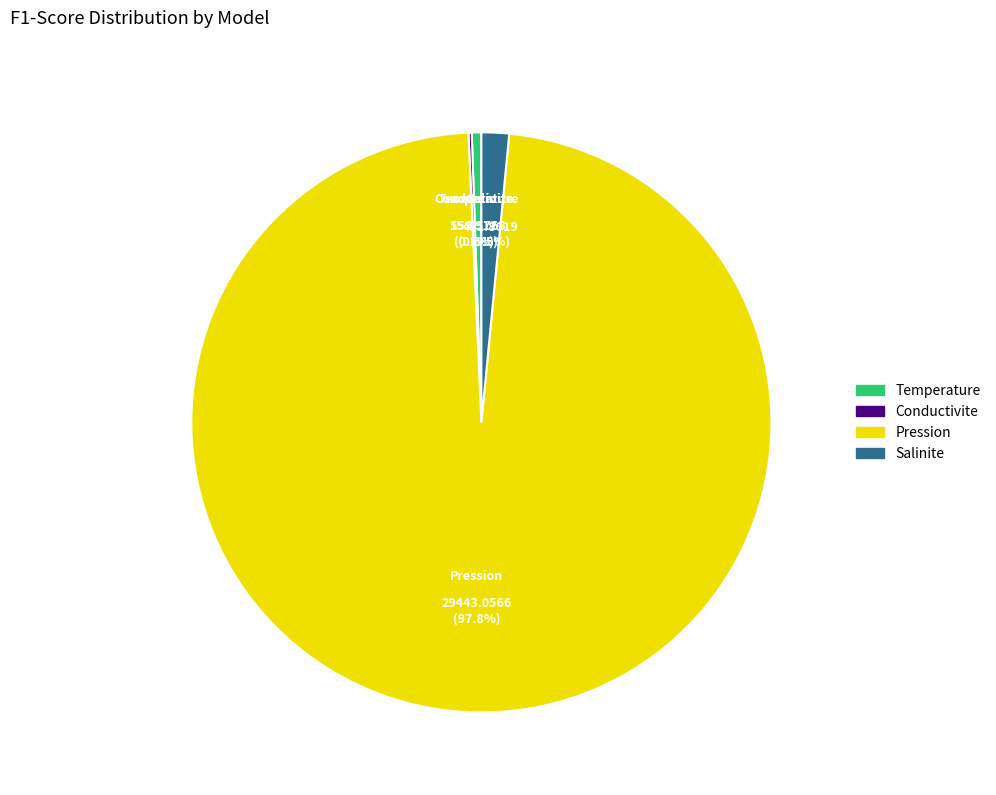

Which has a higher value, Temperature or Pression?

Pression